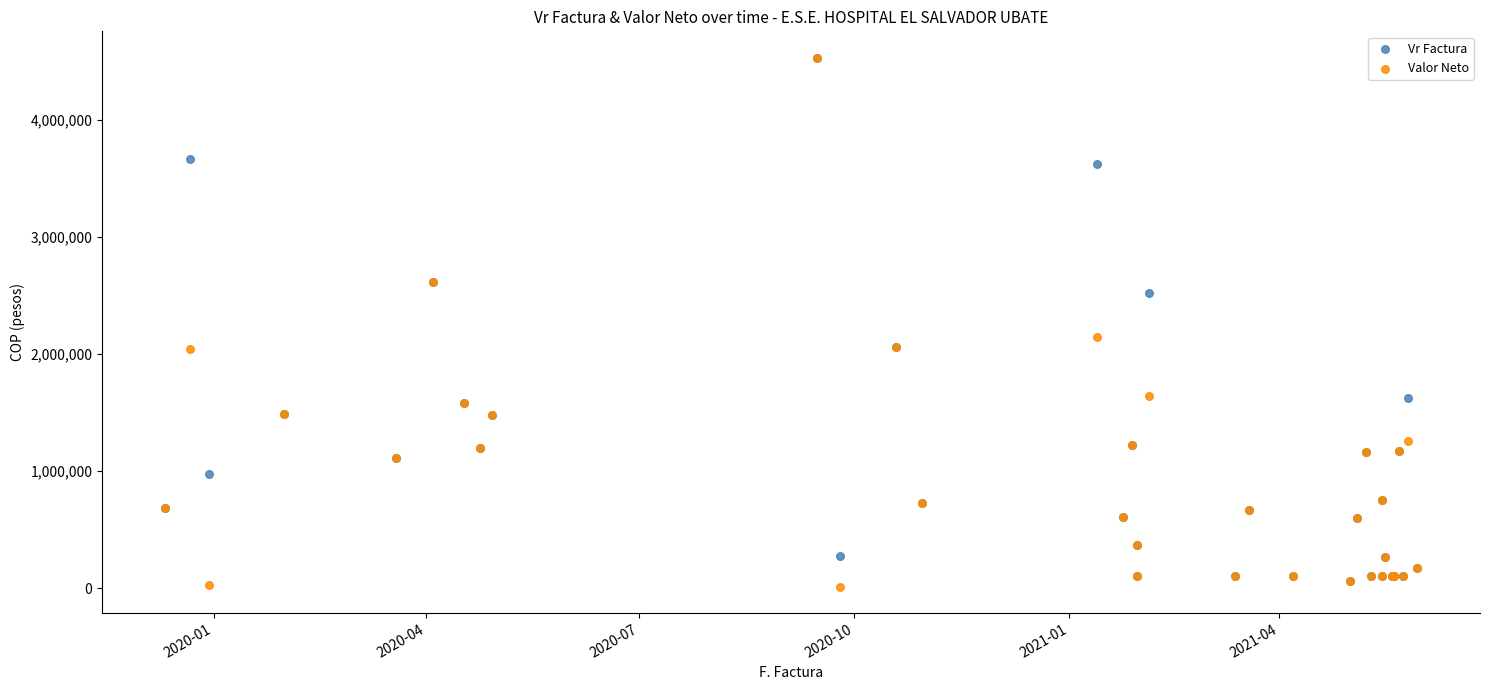

Which series reaches the minimum Y coordinate?

Valor Neto